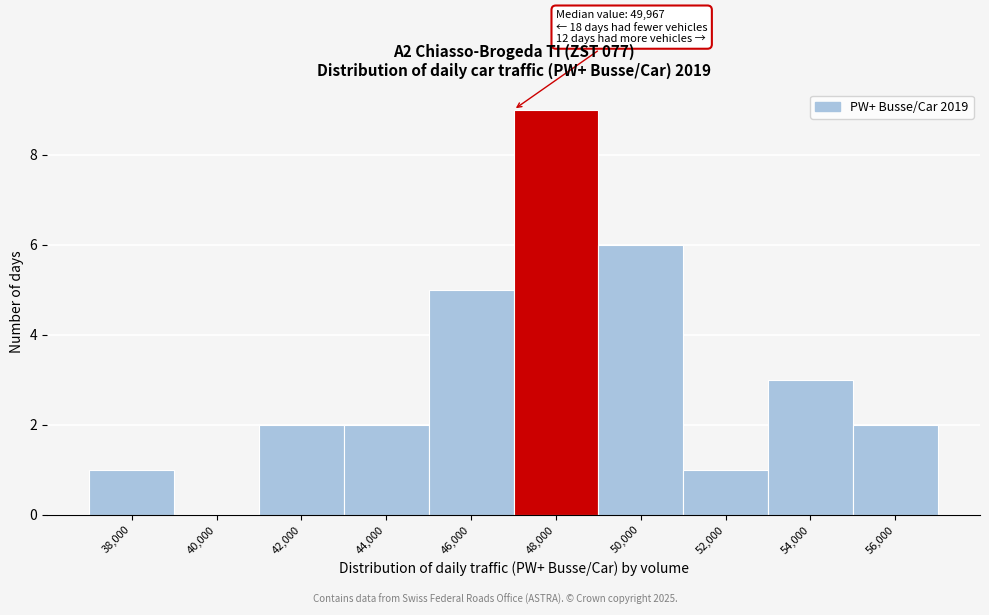

Reading left to right, list all the values displayed in this chart.

38,000=1	40,000=0	42,000=2	44,000=2	46,000=5	48,000=9	50,000=6	52,000=1	54,000=3	56,000=2